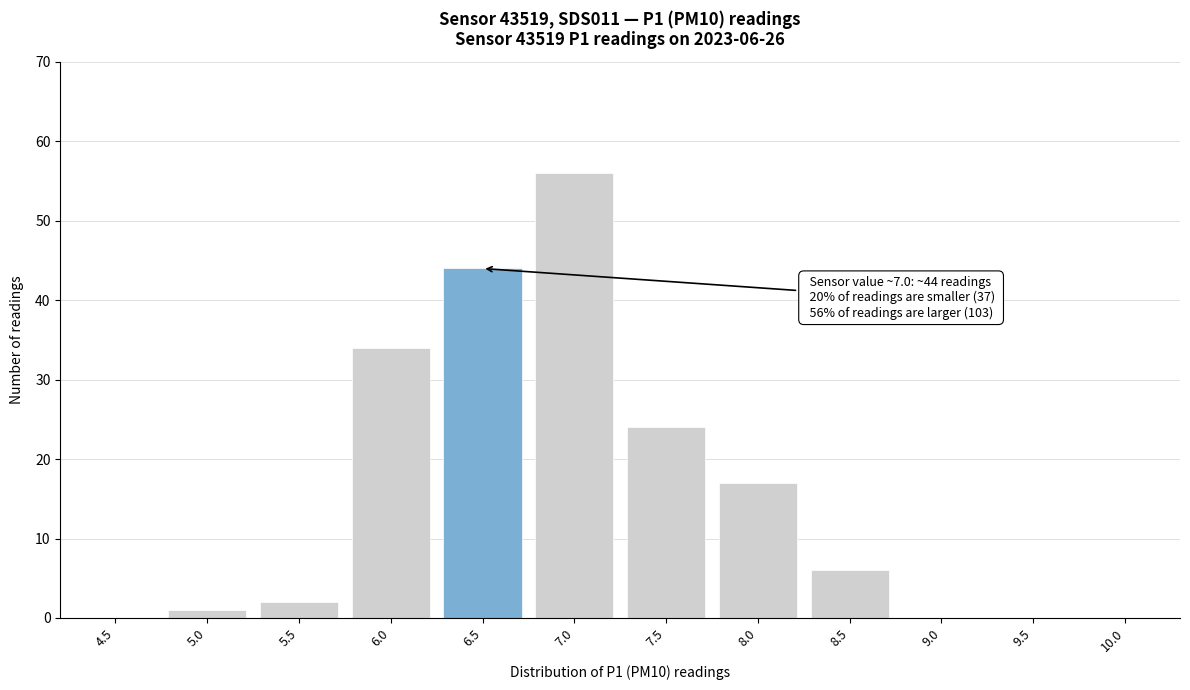

Reading left to right, transcribe all the data shown in this chart.

4.5=0	5.0=1	5.5=2	6.0=34	6.5=44	7.0=56	7.5=24	8.0=17	8.5=6	9.0=0	9.5=0	10.0=0